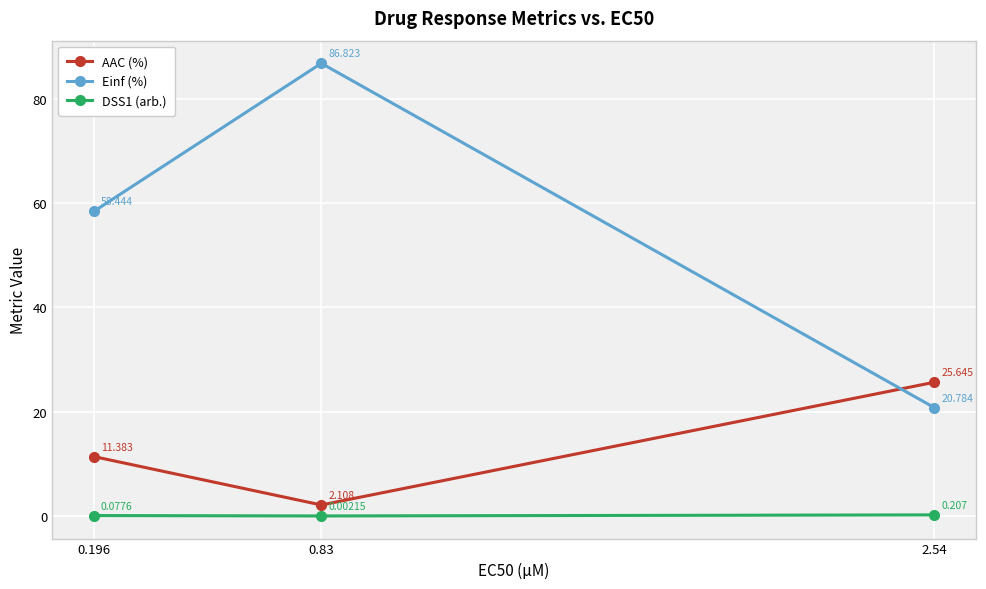

At which category does the chart reach its minimum across all series?

0.83